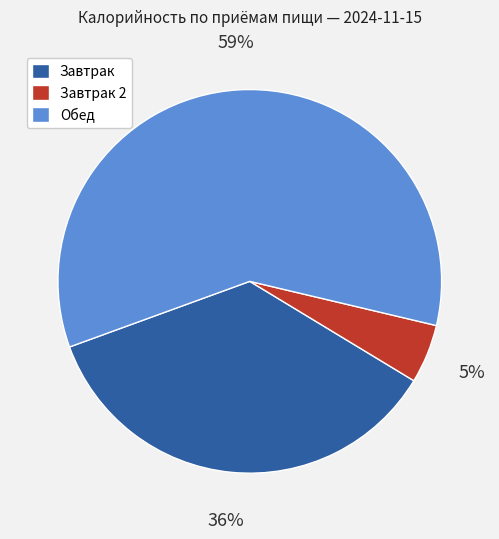

To the nearest percent, what is the average slice percentage?

33%